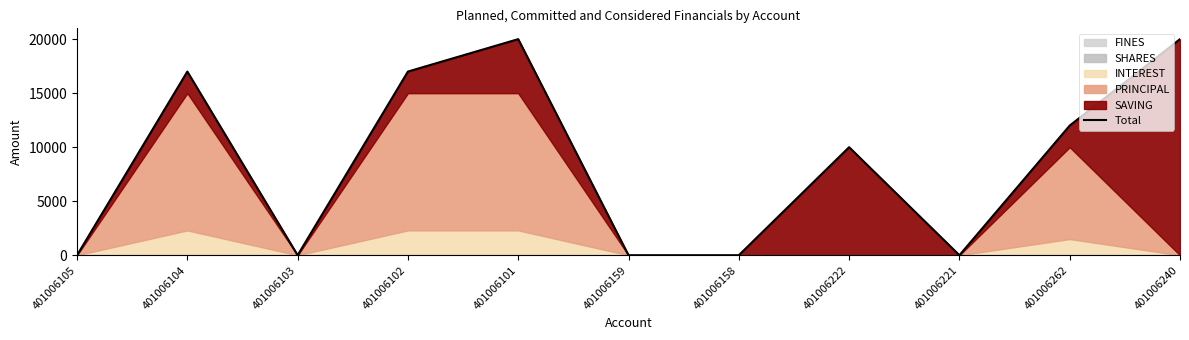

Where is the first local maximum?

401006104